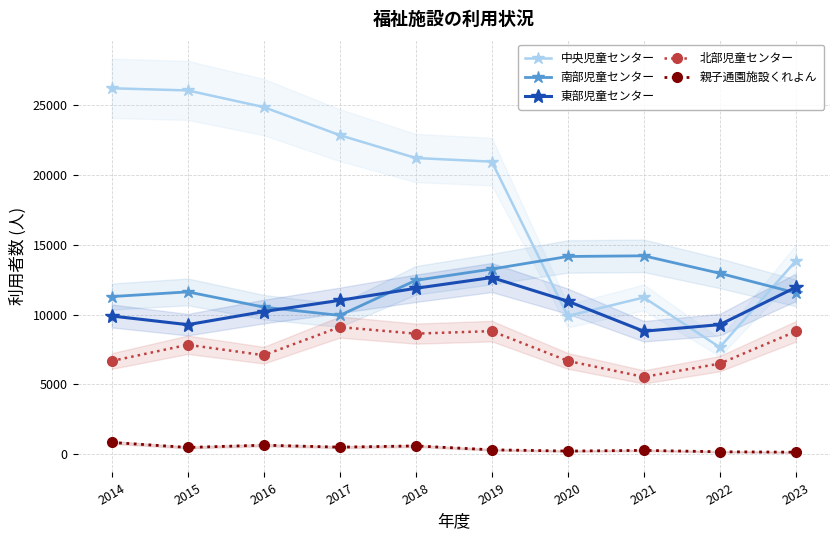

The 中央児童センター series shows 11224 at 2021. True or false?

True